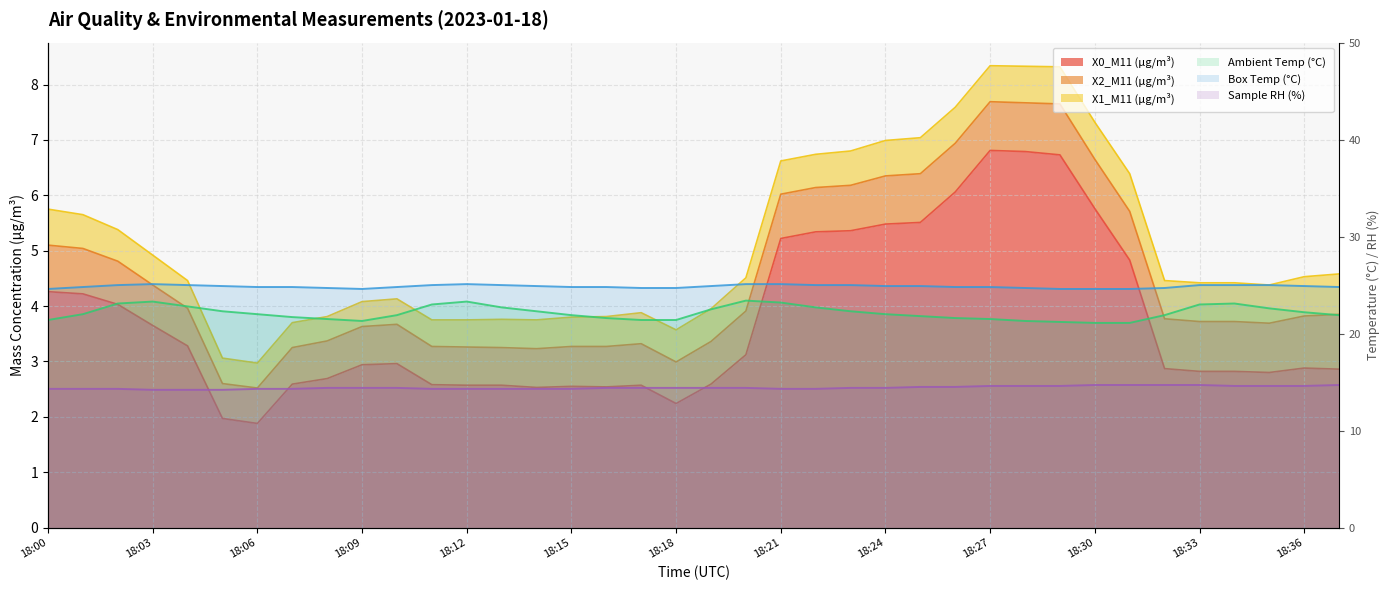

What is the difference between the Ambient Temp (°C) values at 27 and 29?

0.3